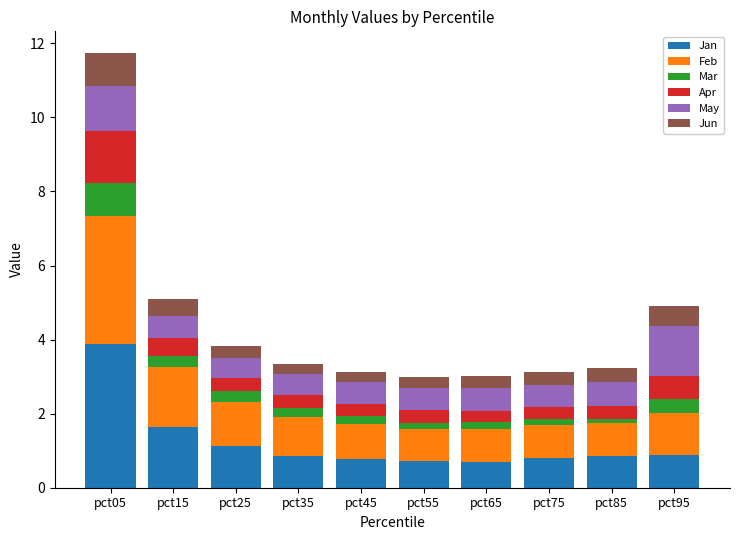

What is the difference between the maximum and second lowest values in the Jan series?

3.2